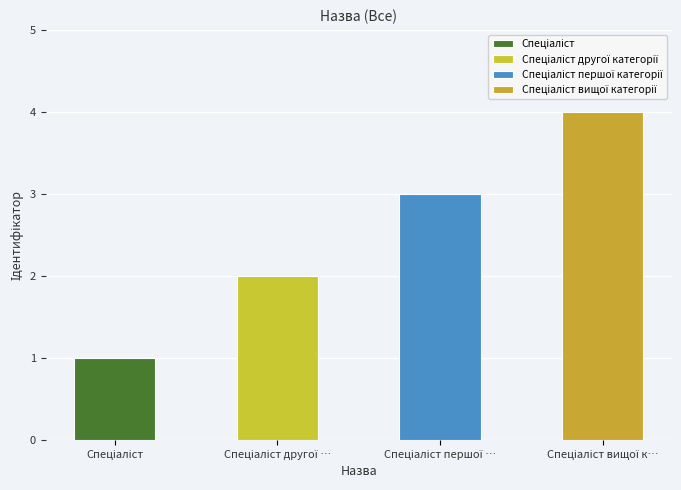

How many values exceed 3?

1